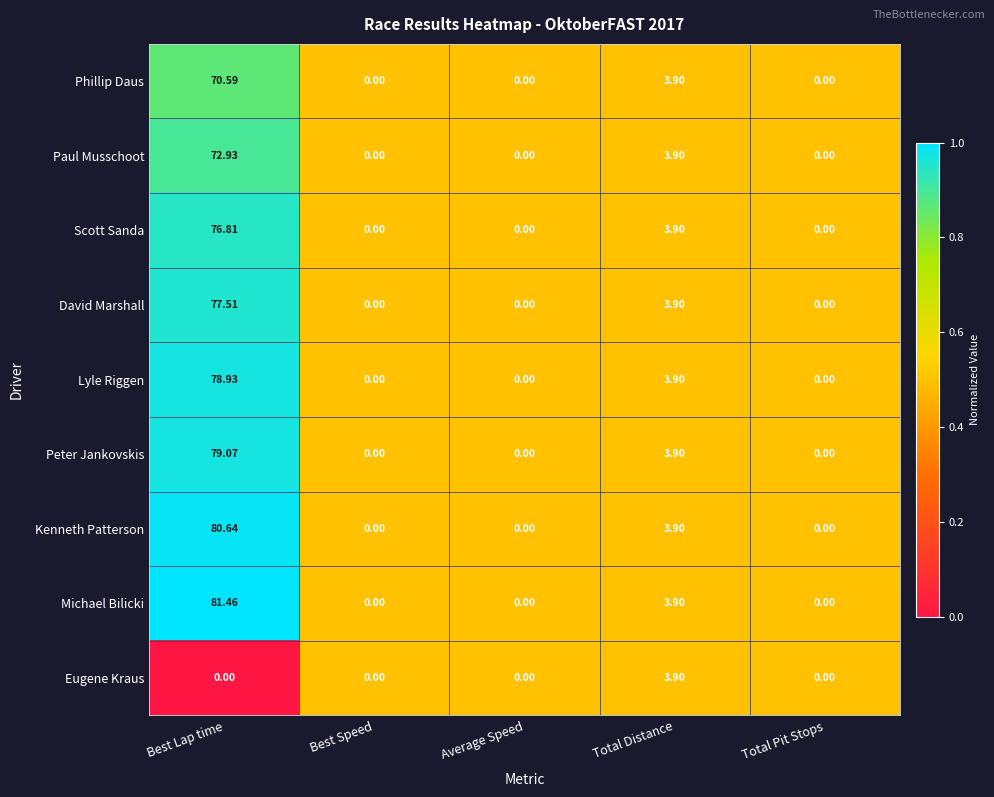

At which category is the sum across all series the highest?

Best Lap time